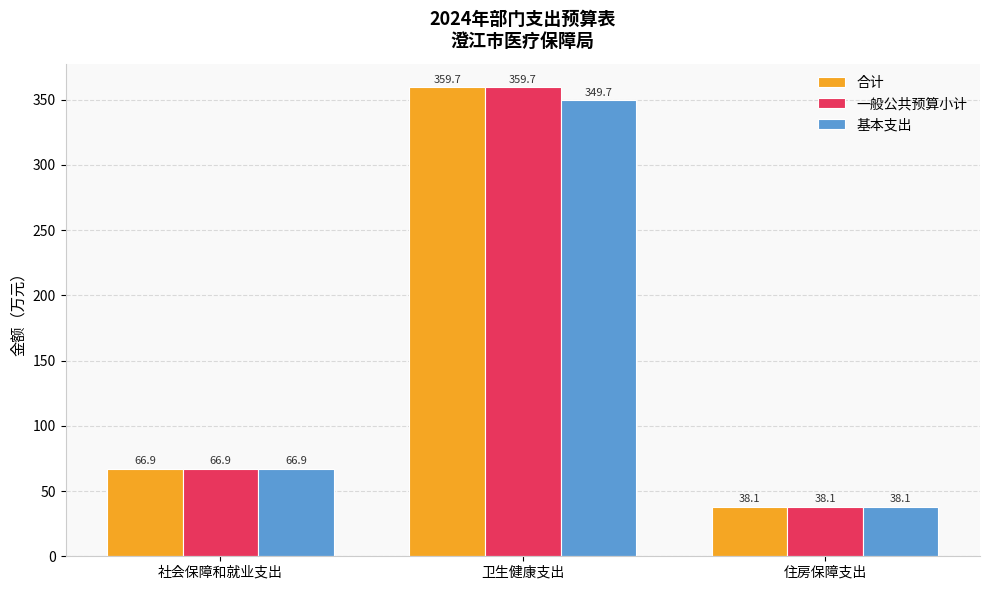

How many series are shown in this chart?

3